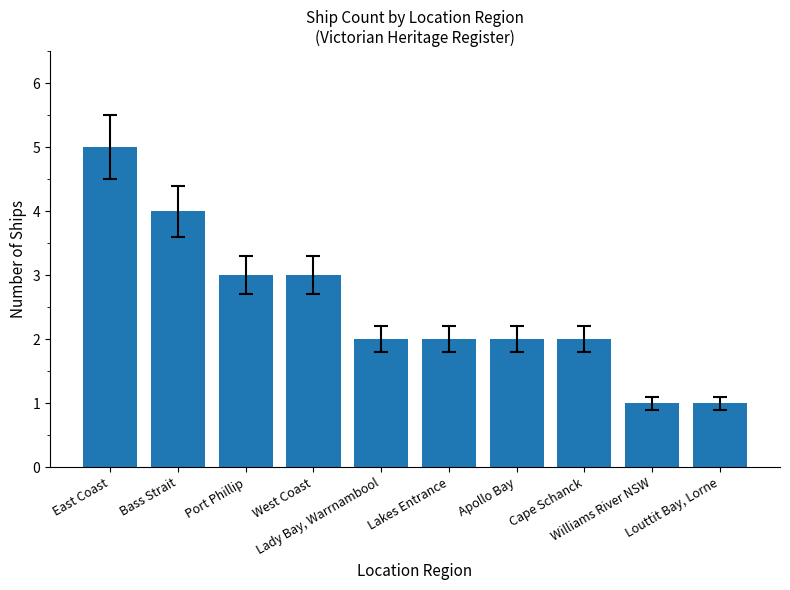

Does the chart contain any negative values?

No